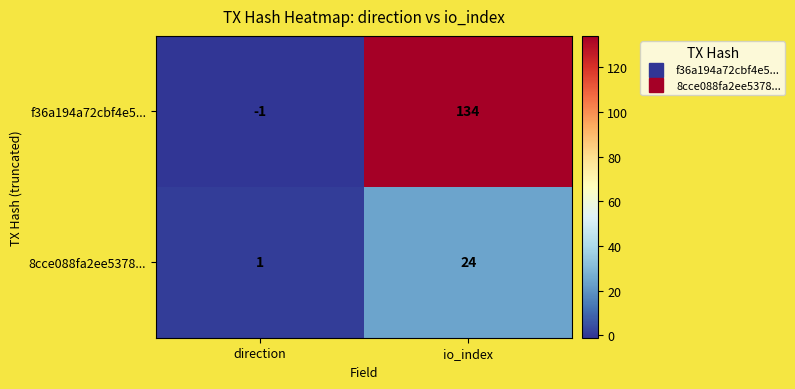

List the series in order of their peak value, lowest first.

8cce088fa2ee5378..., f36a194a72cbf4e5...